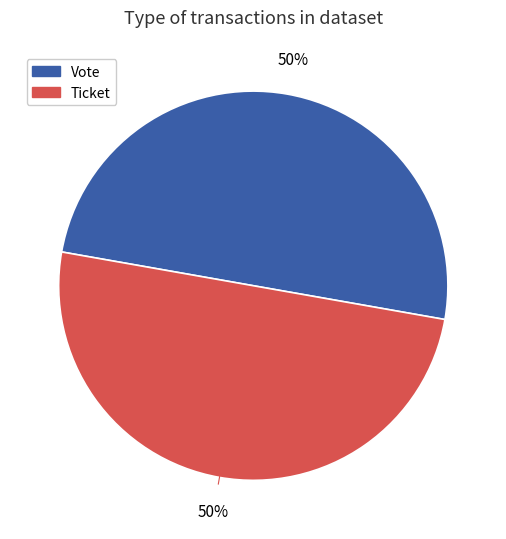

What is the ratio of the value at Vote to the value at Ticket?

1.0